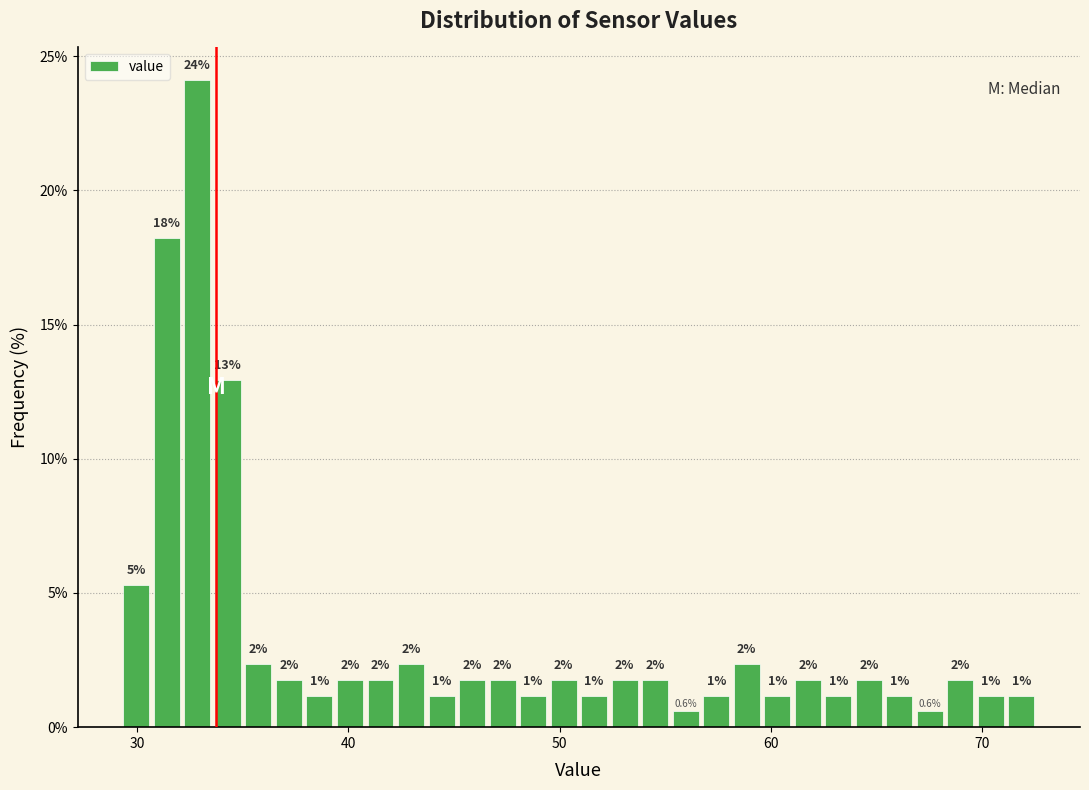

Read against the x-axis, roughly where is the centre of the tallest bar?

33